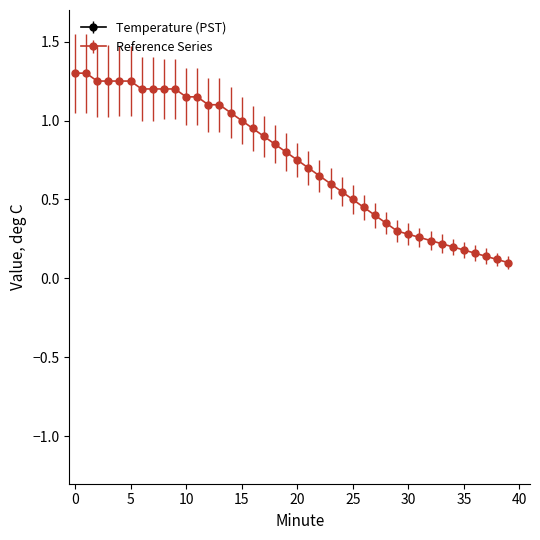

What is the difference between the second highest and minimum values in the Reference Series series?

1.2